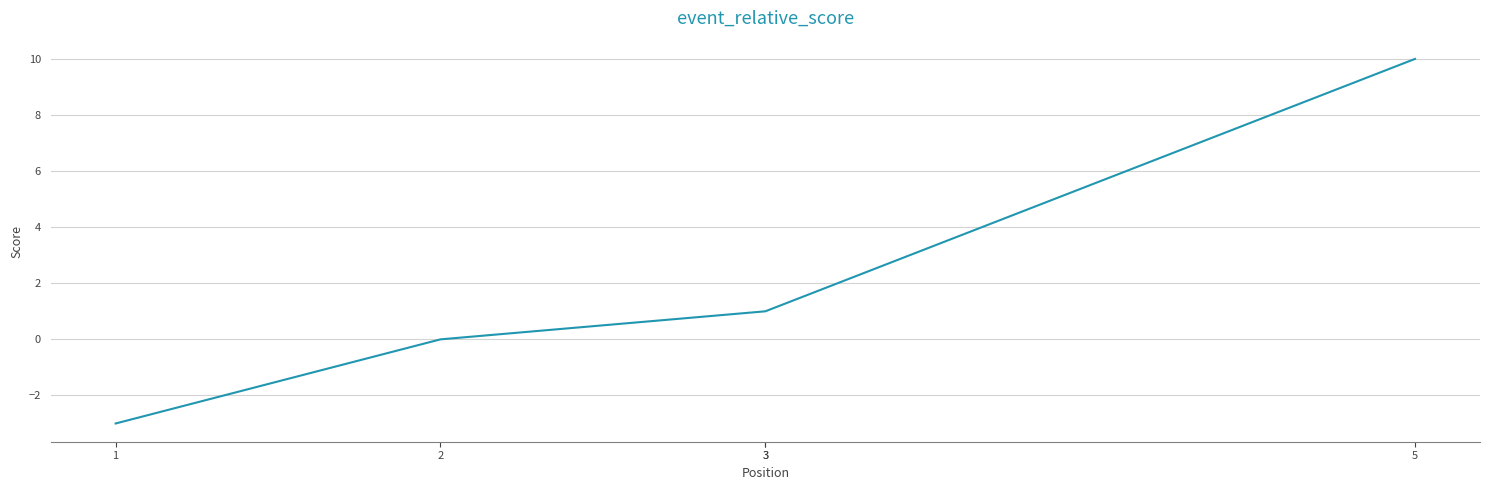

What is the average value?

2